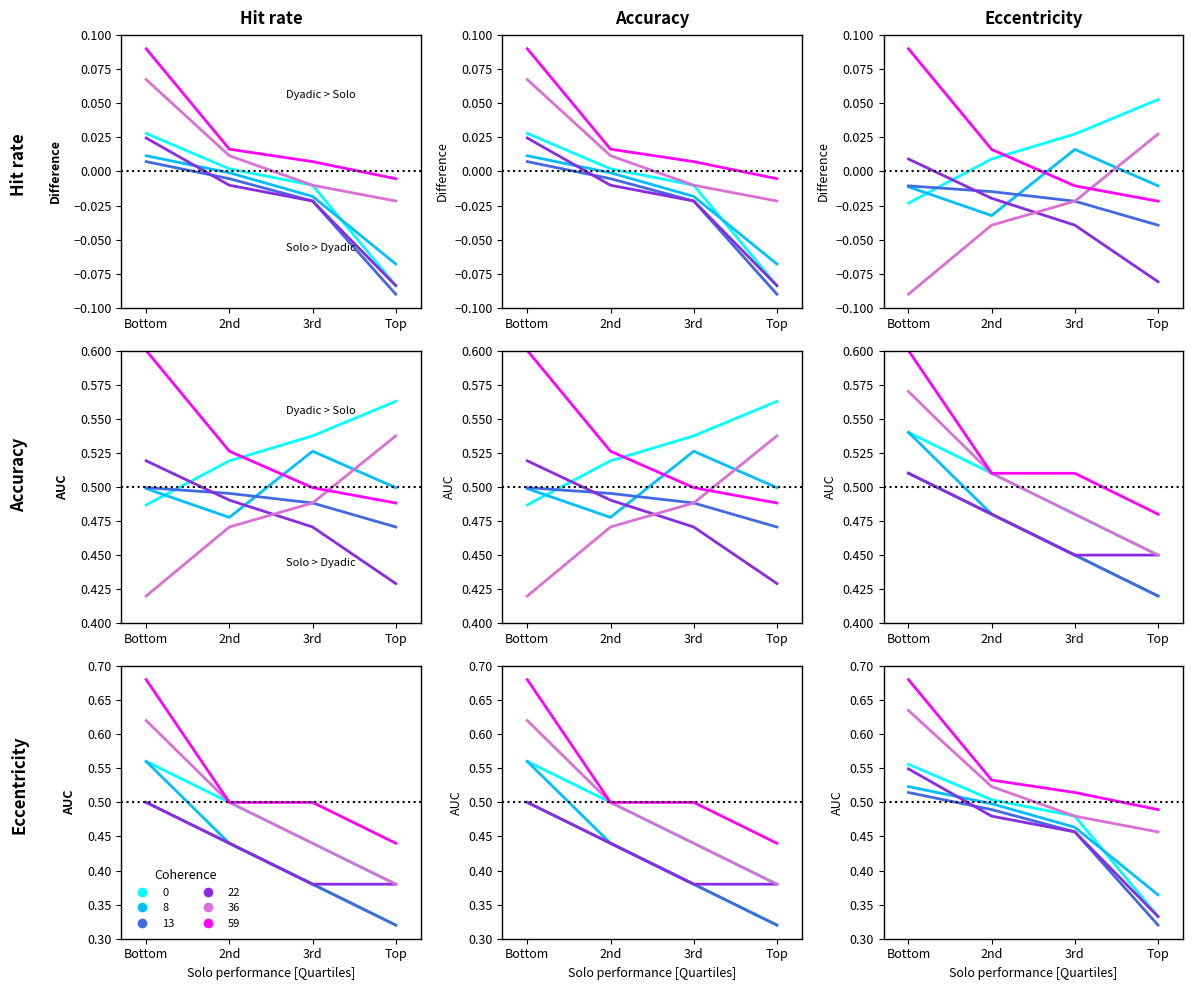

At how many categories does at least one series exceed 0?

4